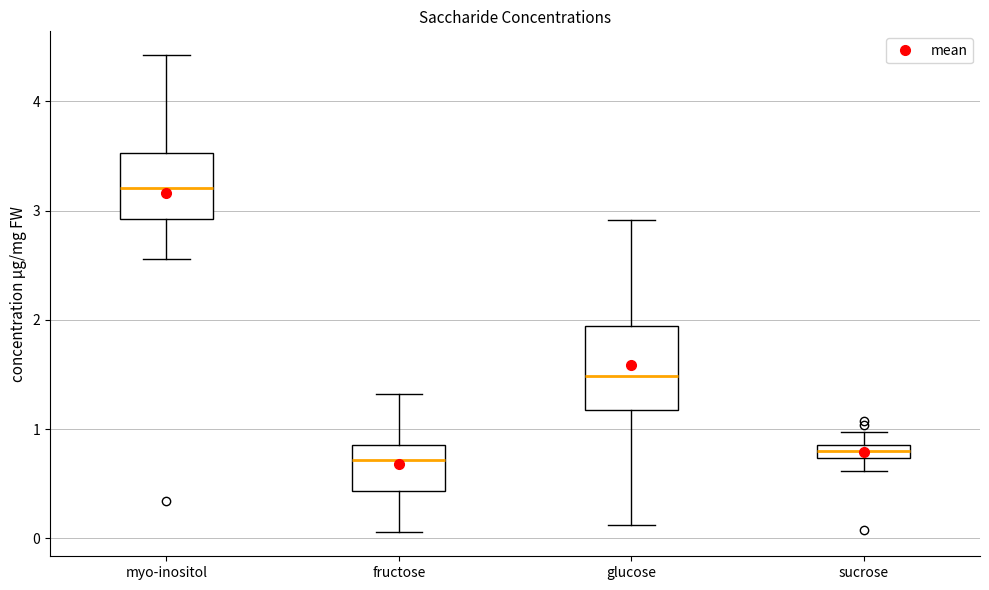

Comparing the boxes themselves (not the whiskers), which one is the tallest?

glucose